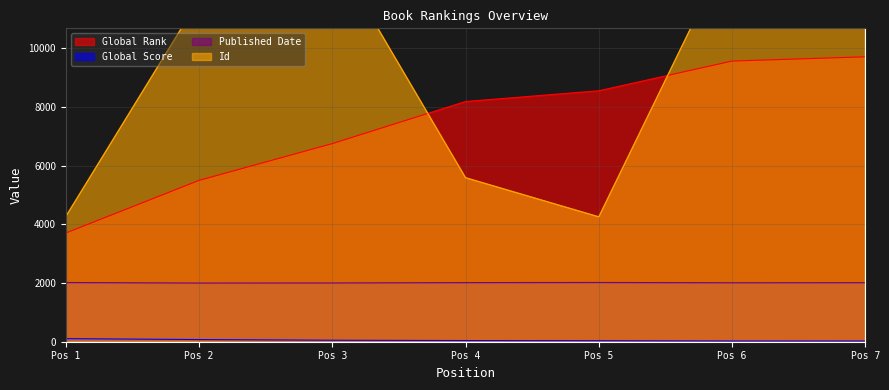

True or false: Global Score and Id intersect in this chart.

False